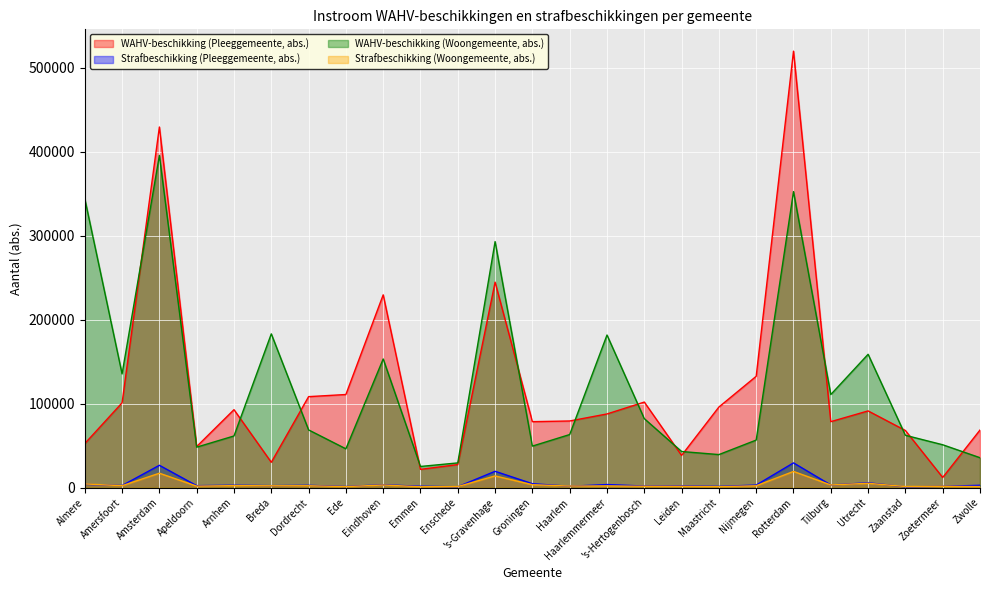

At Zoetermeer, list the series in order from smallest to largest.

Strafbeschikking (Pleeggemeente, abs.), Strafbeschikking (Woongemeente, abs.), WAHV-beschikking (Pleeggemeente, abs.), WAHV-beschikking (Woongemeente, abs.)